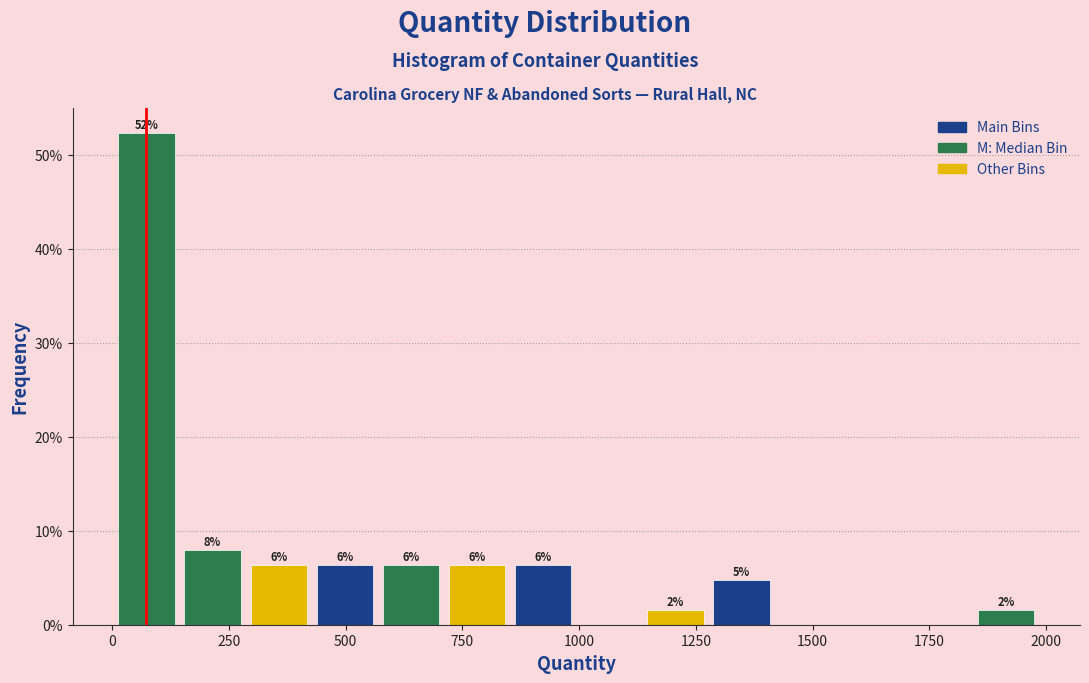

Read against the x-axis, roughly where is the centre of the tallest bar?

50